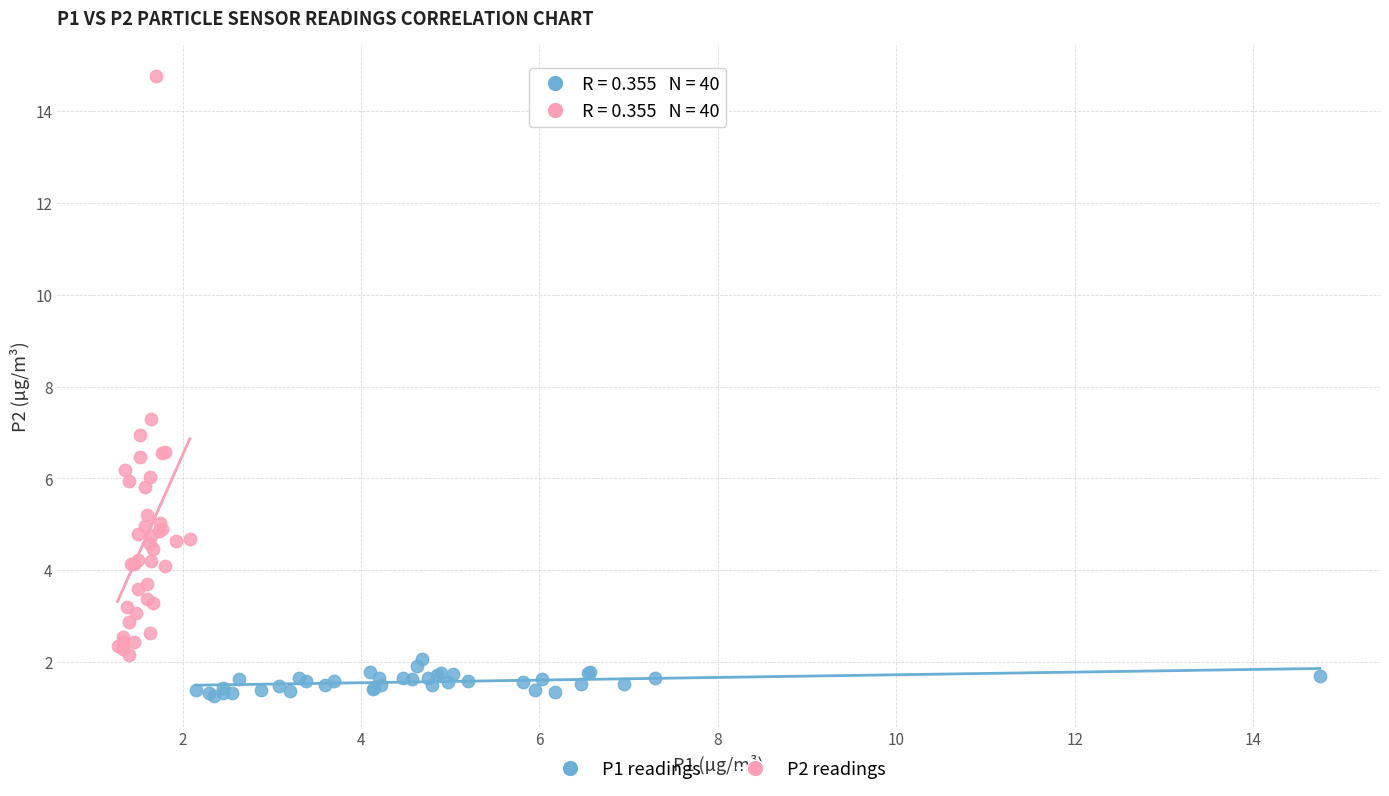

Which series contains the highest Y value?

P2 readings